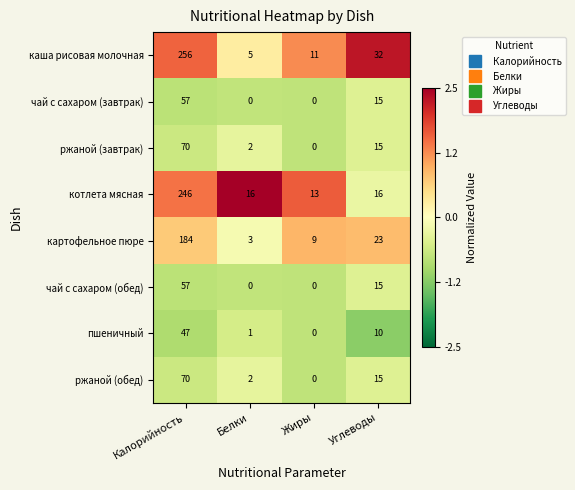

At which category does the chart reach its peak across all series?

Калорийность